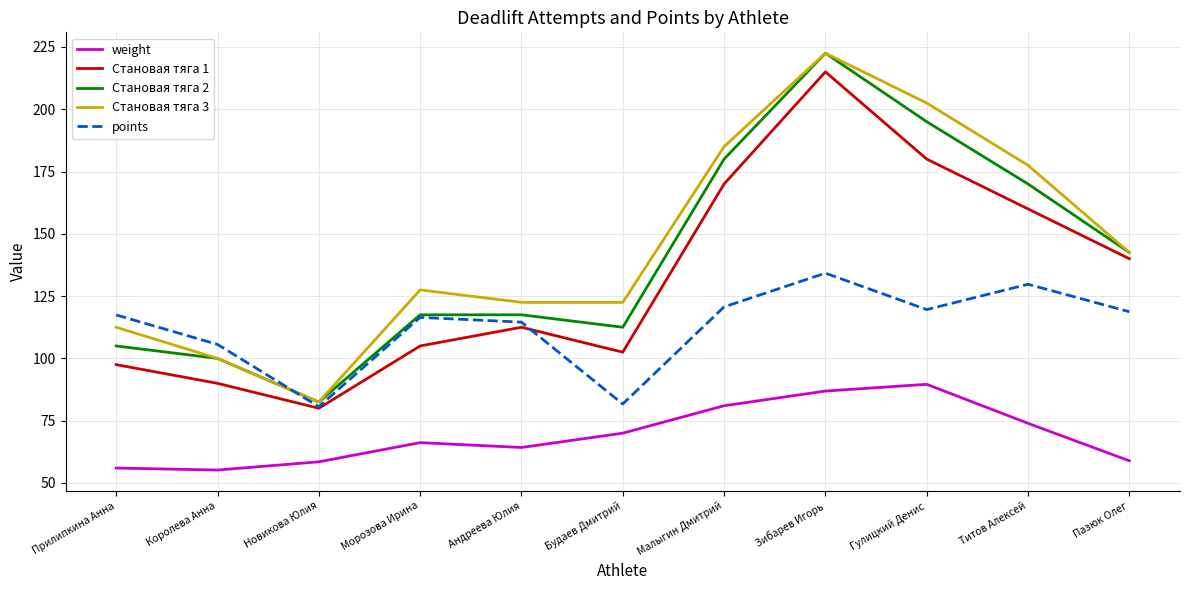

What are all the series names shown in the legend?

weight, Становая тяга 1, Становая тяга 2, Становая тяга 3, points